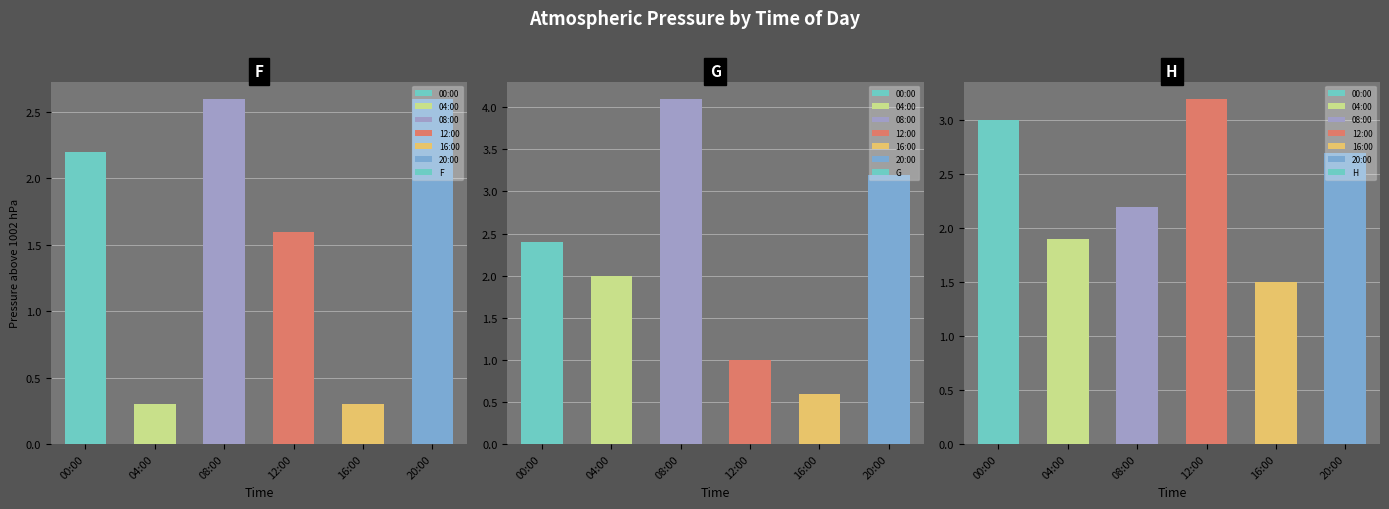

List the series in order of their overall mean, highest first.

H, G, F